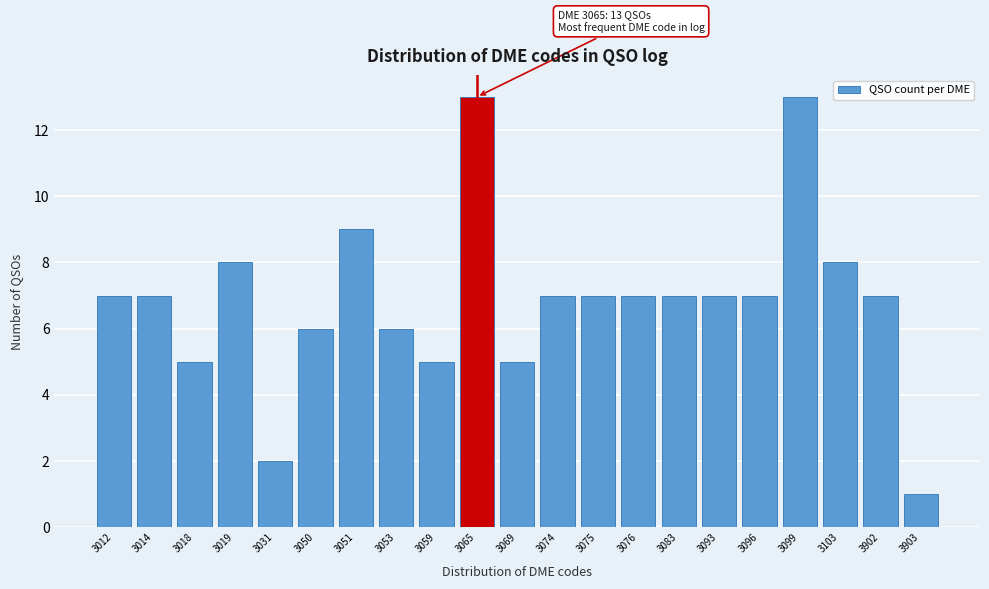

Reading left to right, extract all data points from this chart.

7	7	5	8	2	6	9	6	5	13	5	7	7	7	7	7	7	13	8	7	1